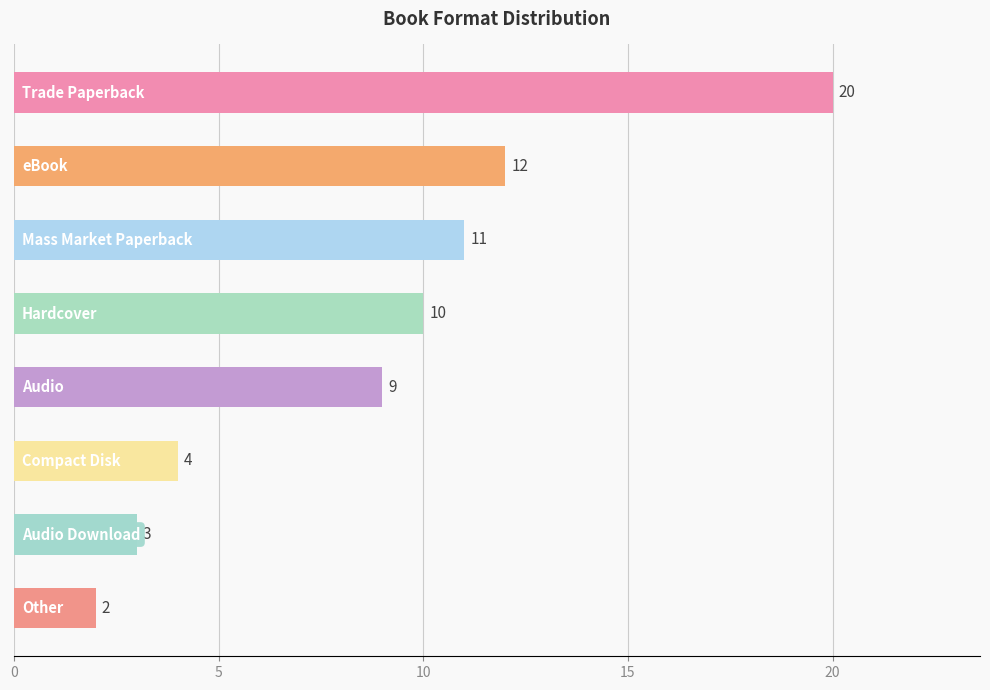

What is the difference between the maximum and minimum values?

18